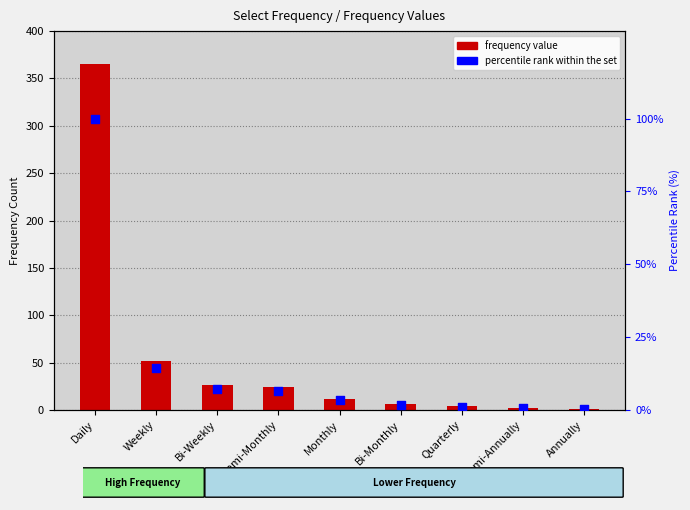

At which category is the sum across all series the highest?

Daily